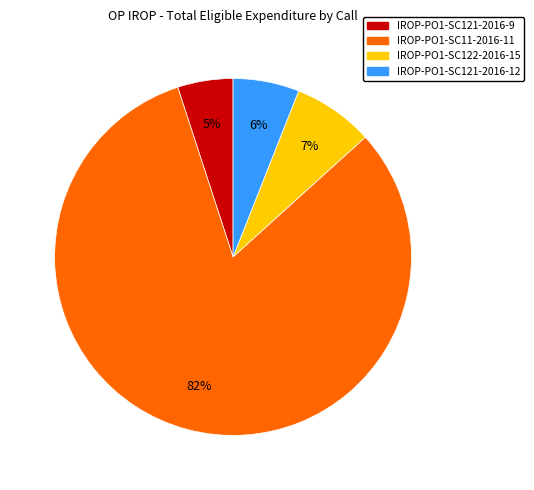

To the nearest percent, what is the difference between the largest and smallest slice percentages?

77%